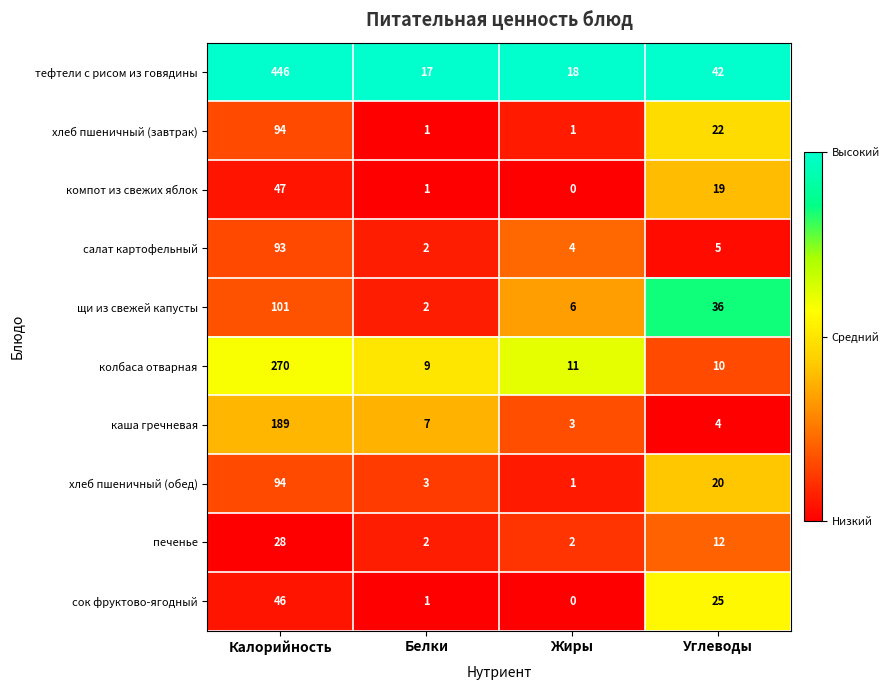

At which category does the chart reach its peak across all series?

Калорийность